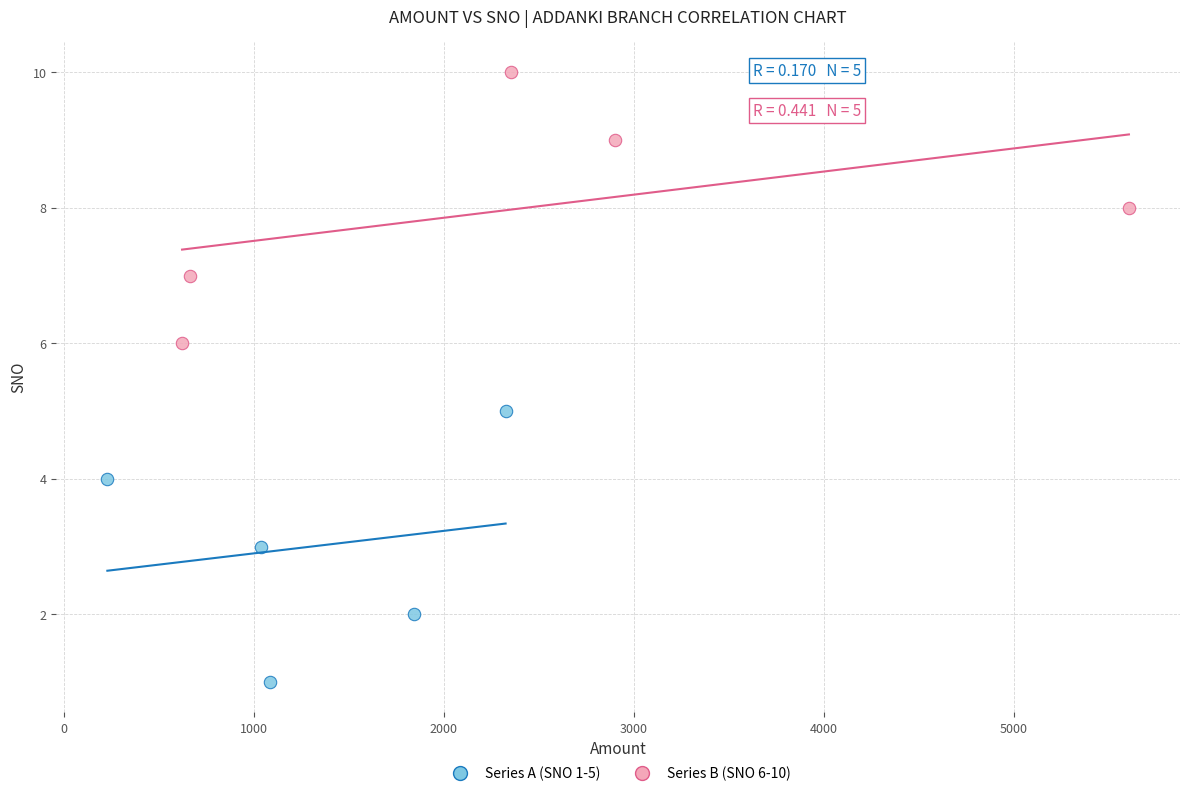

Which series reaches the maximum Y coordinate?

Series B (SNO 6-10)